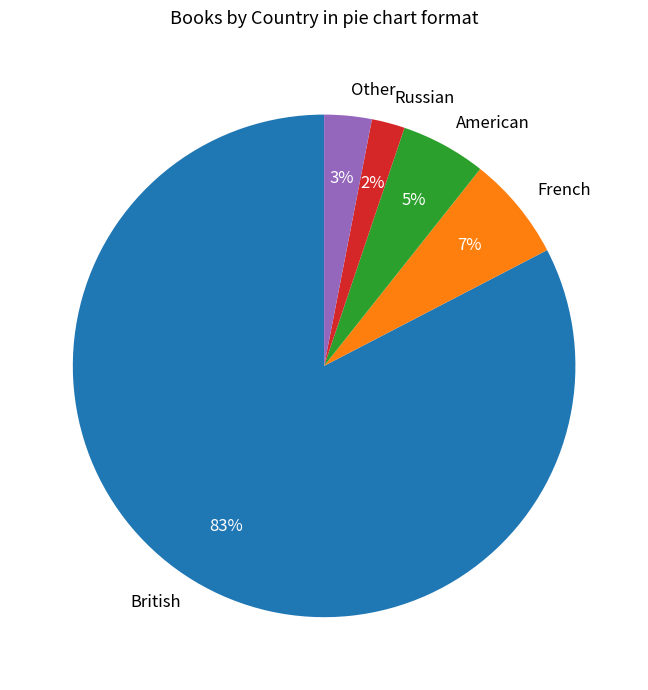

To the nearest percent, what is the average slice percentage?

20%